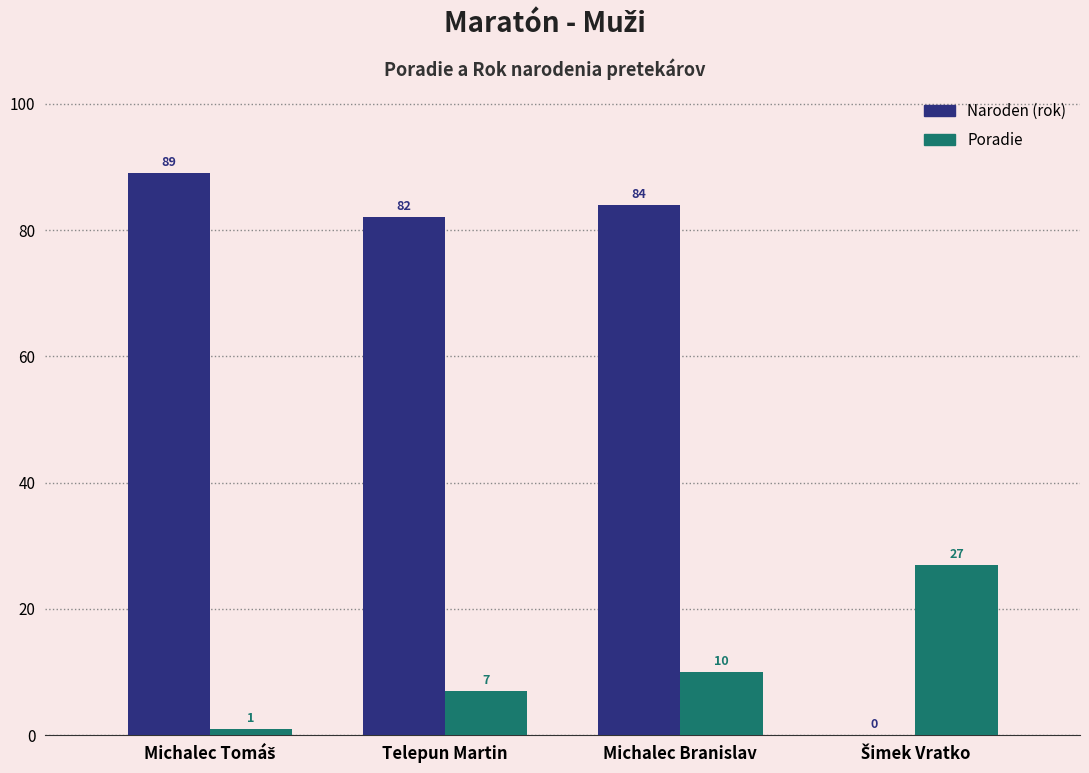

What is the greatest value displayed?

89